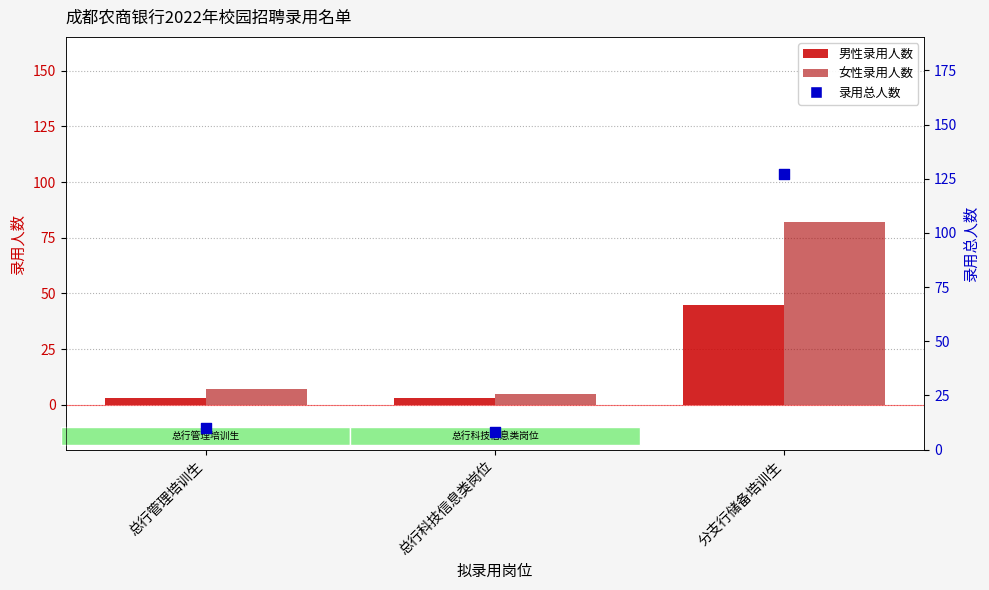

What is the total value across all series at 总行管理培训生?

20